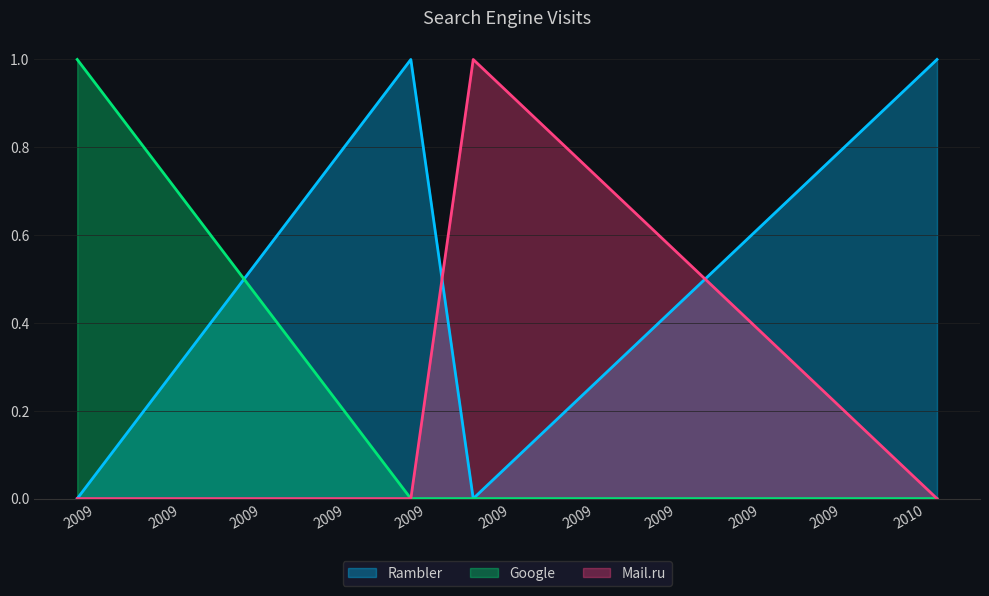

What position from the right is 2010-01-05?

4